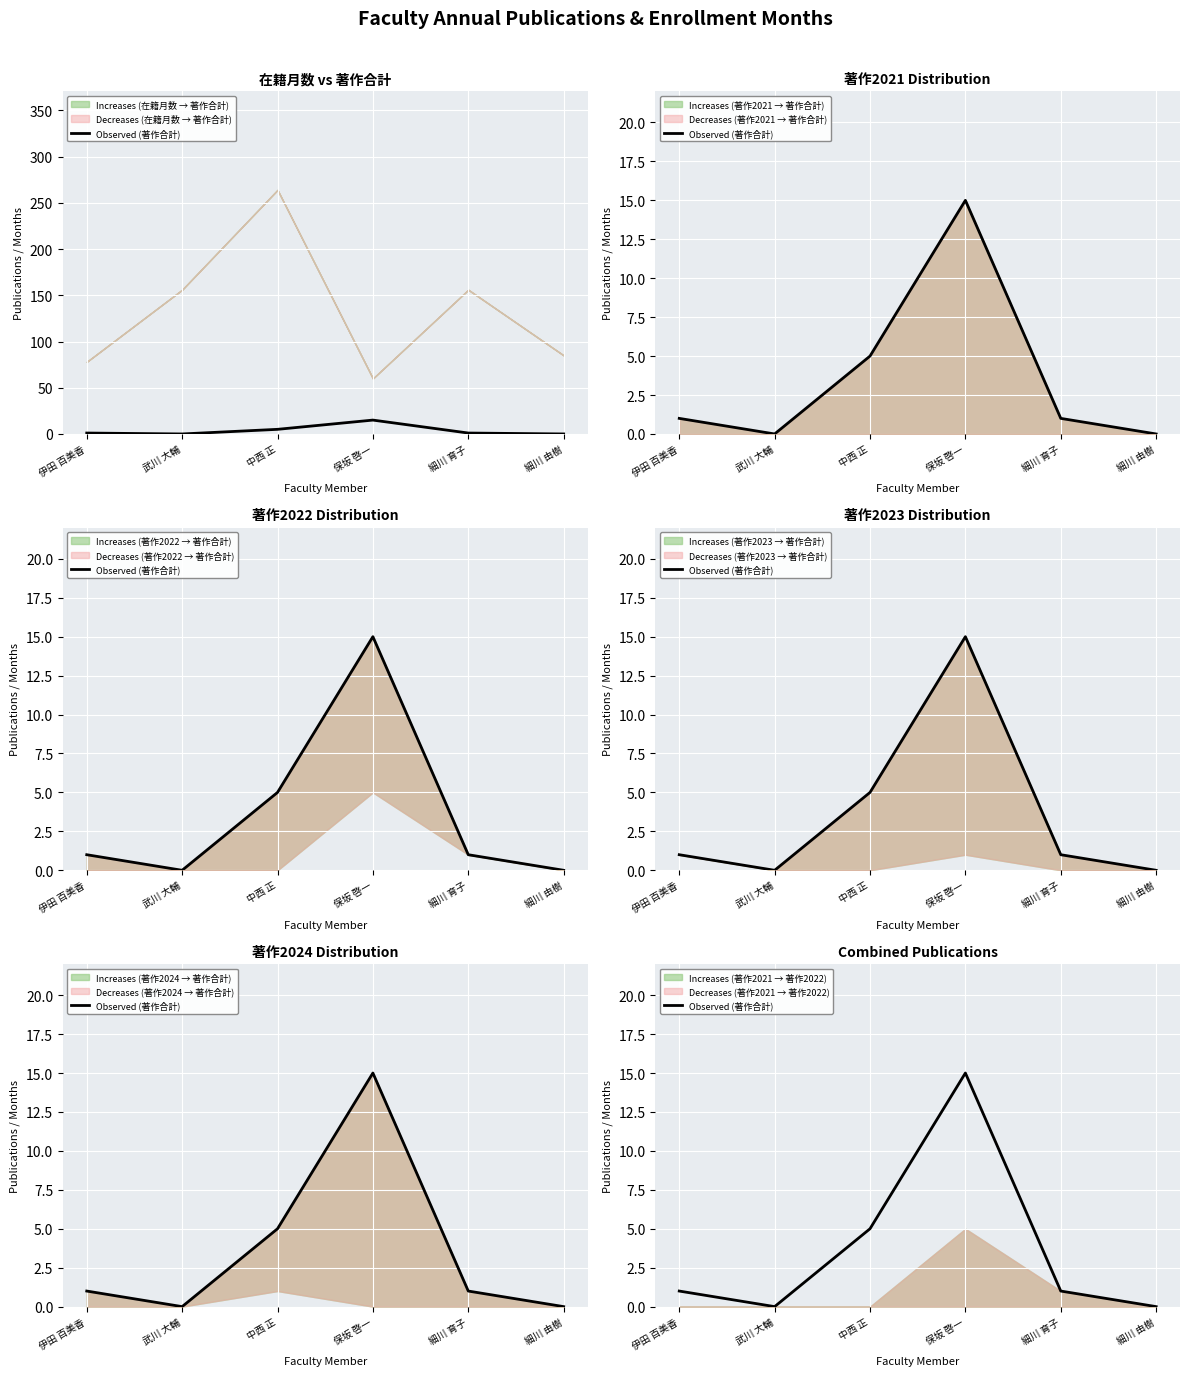

What is the change in value from 保坂 啓一 to 細川 由樹?

-15